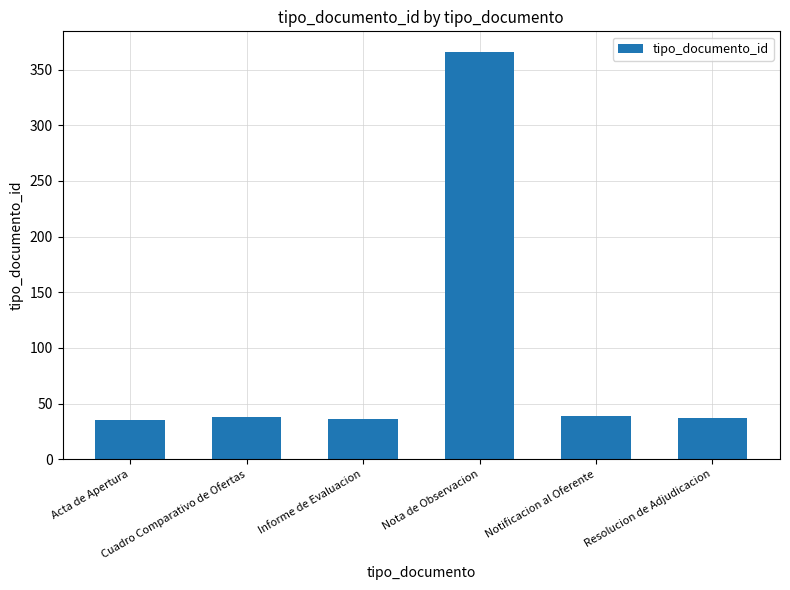

What is the value of the 2nd bar from the left?

38